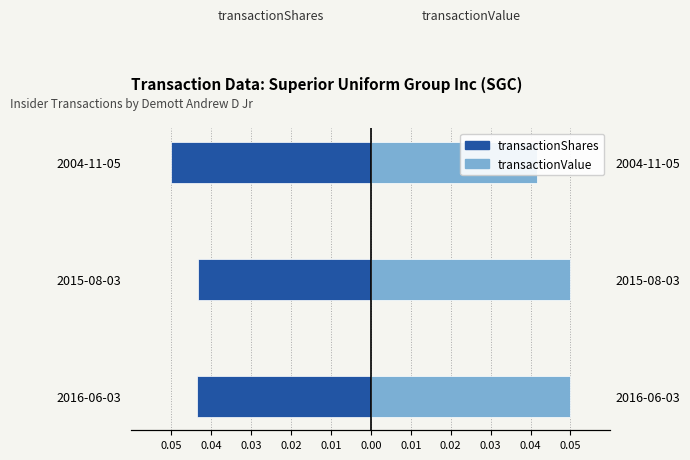

True or false: transactionValue has a value of 0.1 at 0.05.

False